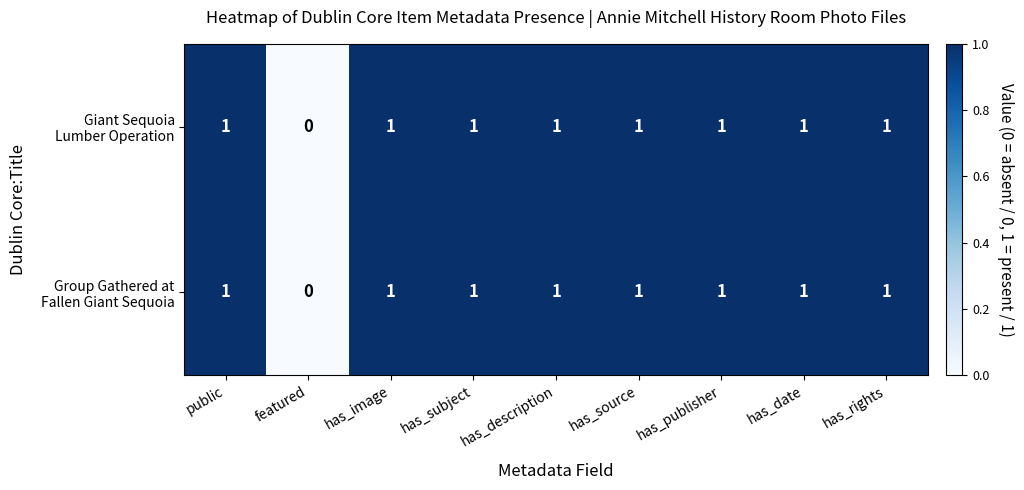

At which category does the chart reach its minimum across all series?

featured